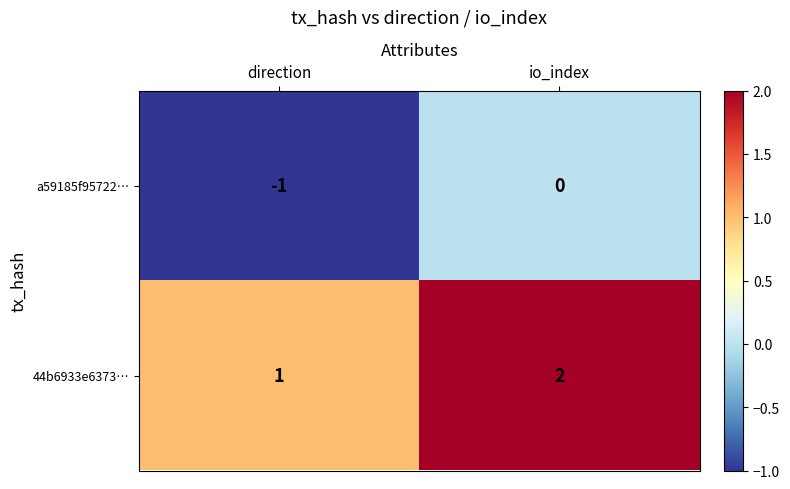

Reading left to right, extract all data points from this chart.

a59185f95722…: direction=-1	io_index=0
44b6933e6373…: direction=1	io_index=2